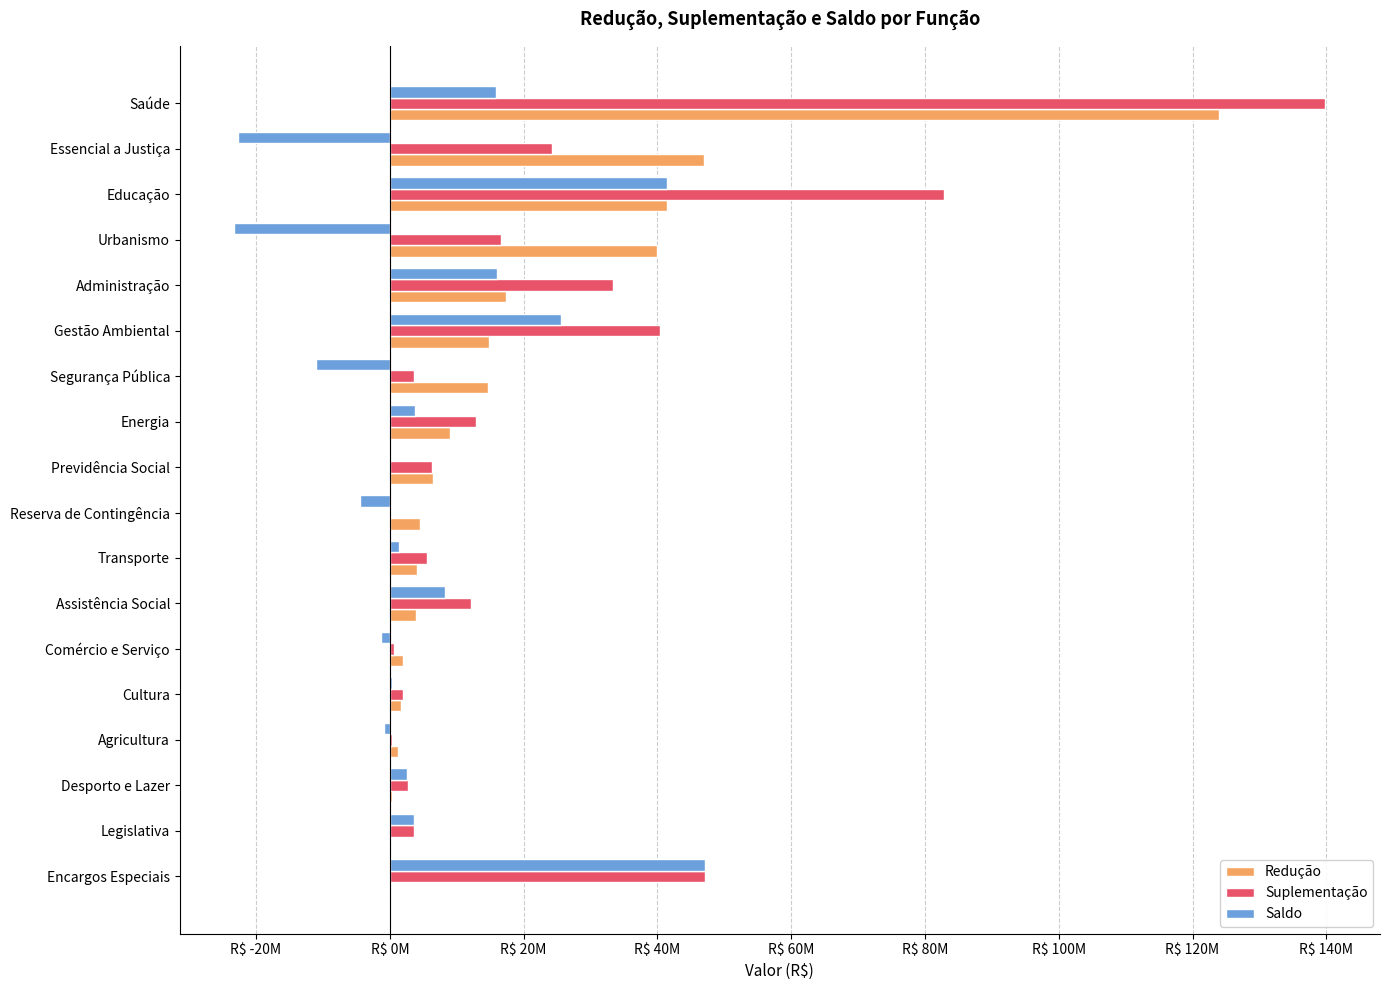

What are all the series names shown in the legend?

Redução, Suplementação, Saldo